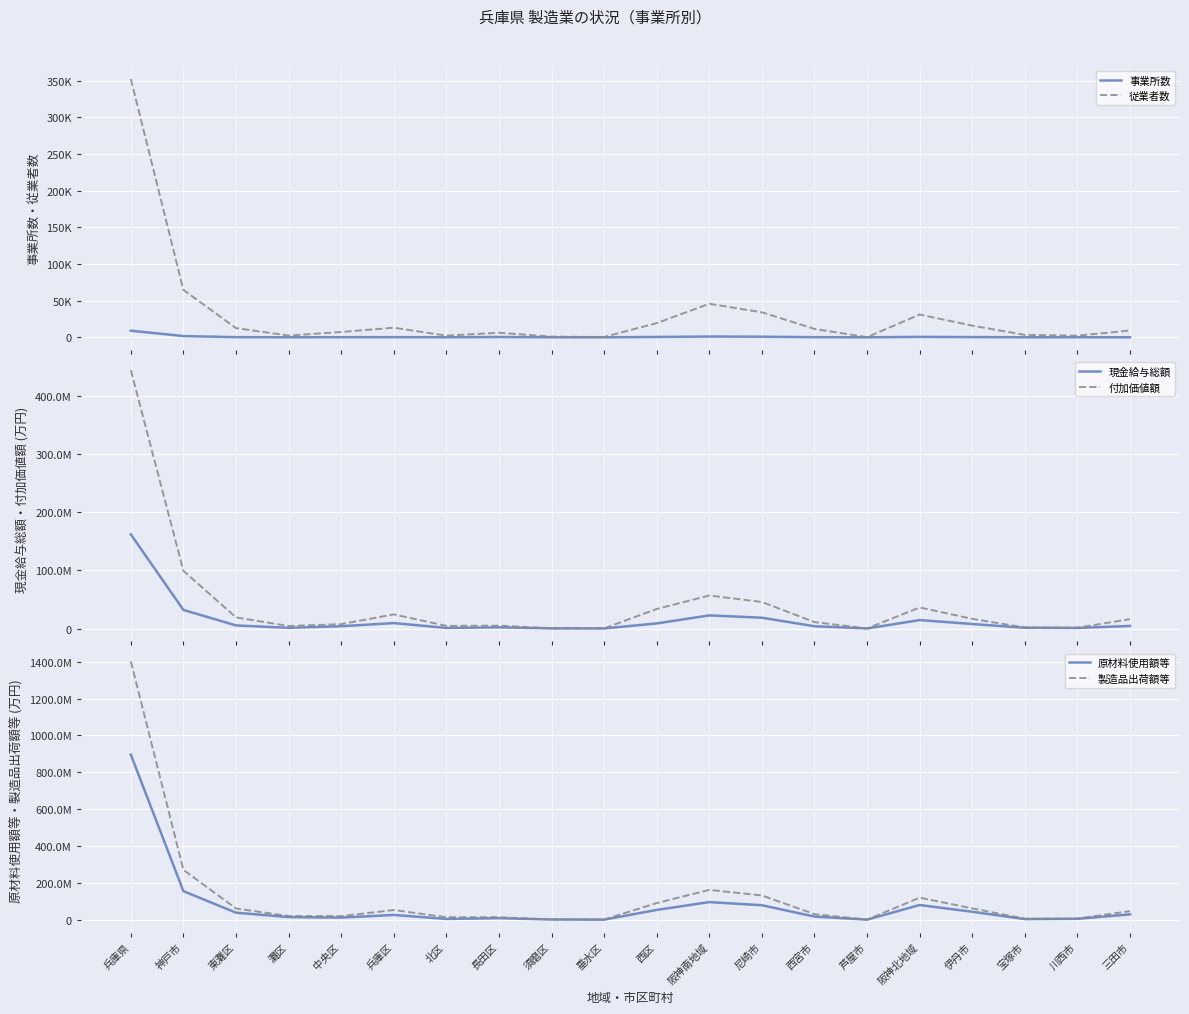

What are all the series names shown in the legend?

事業所数, 従業者数, 現金給与総額, 付加価値額, 原材料使用額等, 製造品出荷額等